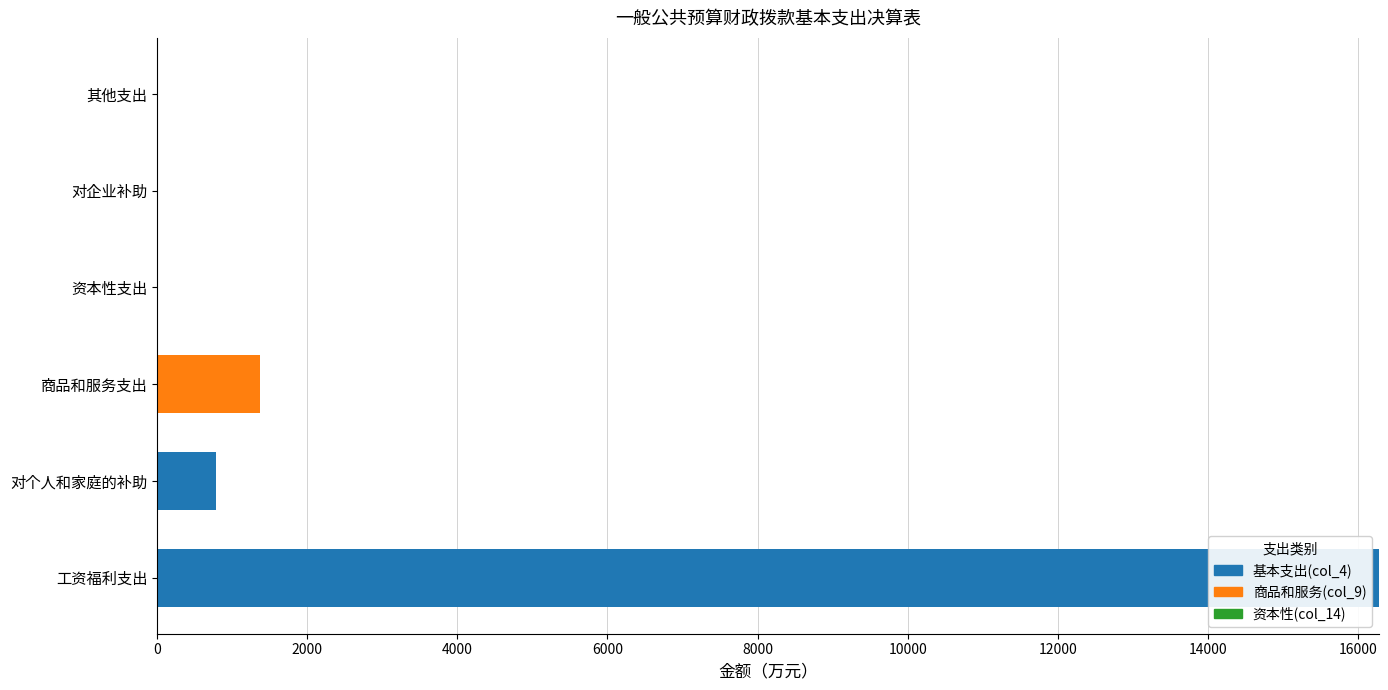

What is the total value across all series at 工资福利支出?

16271.7